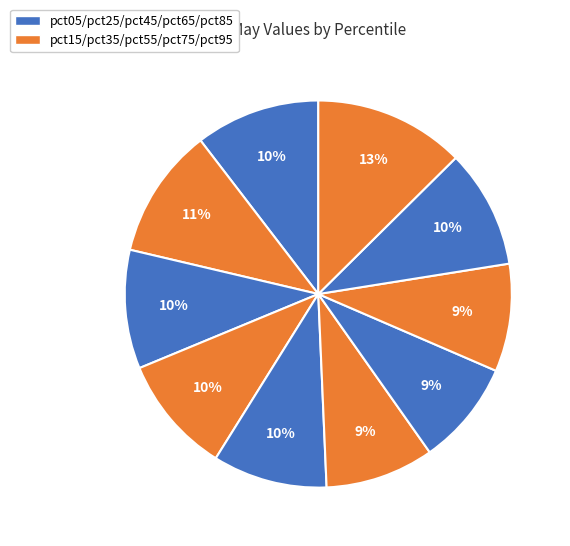

Which slice is the smallest?

pct65